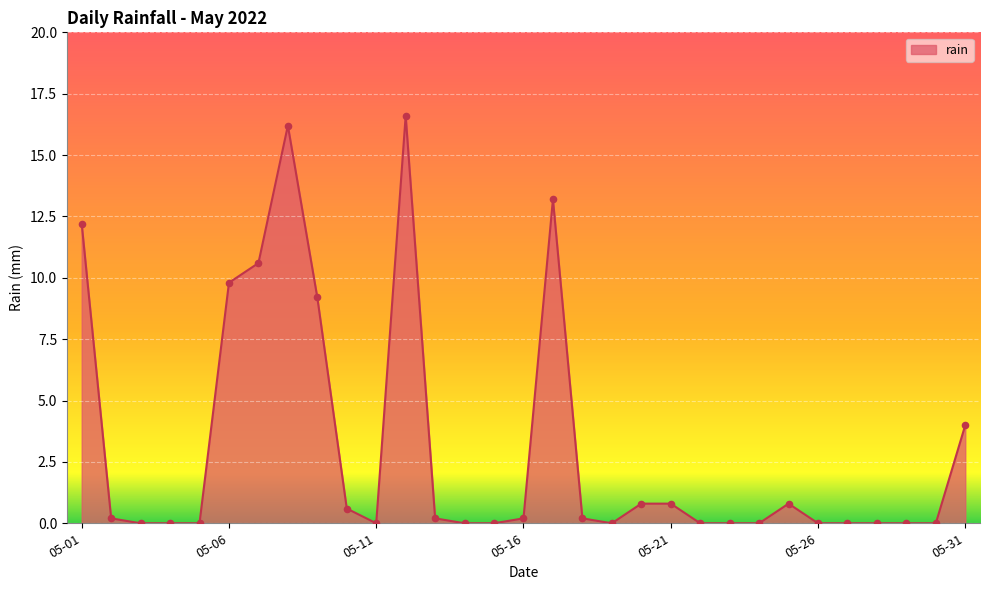

What is the maximum value shown in the chart?

16.6